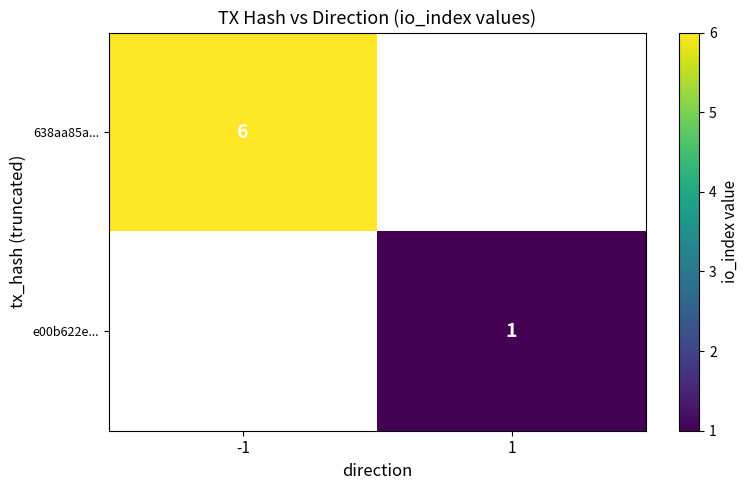

True or false: 638aa85a... has a value of 6 at -1.

True